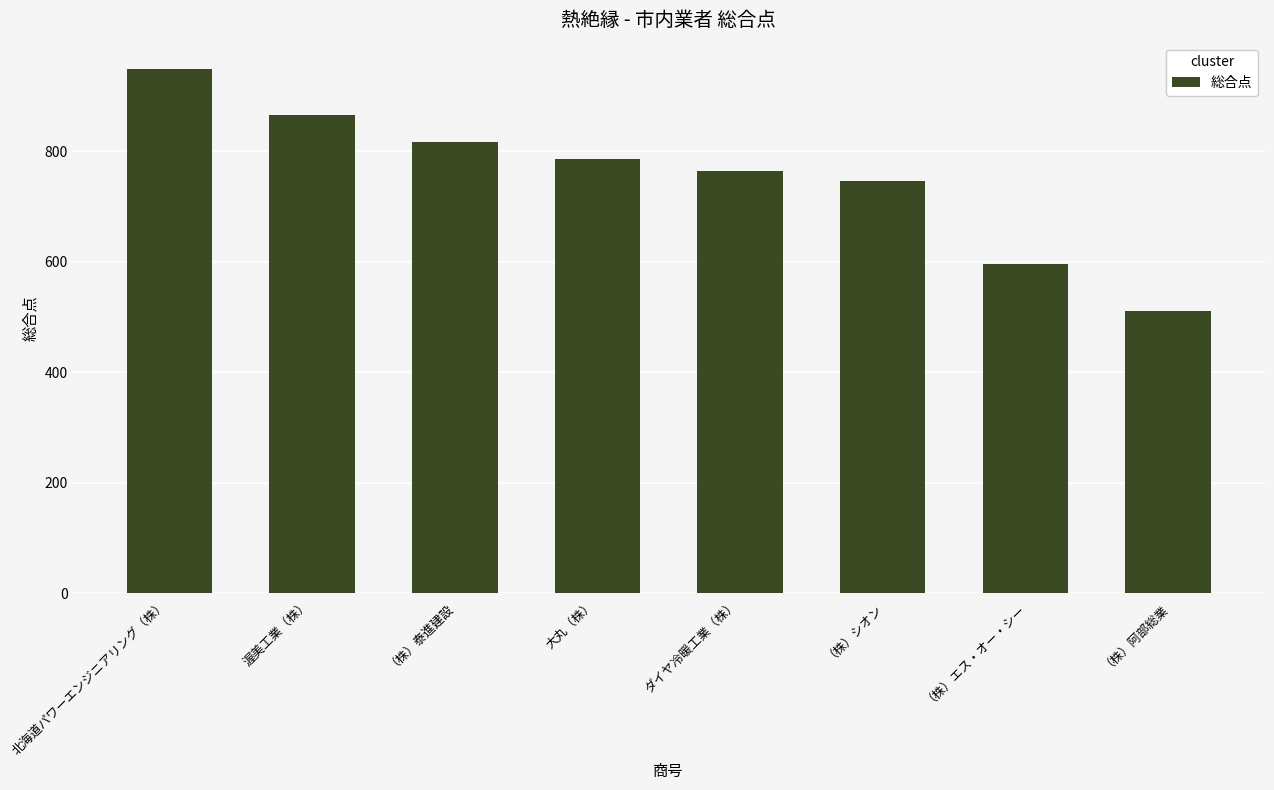

Where does the data first go above 786?

北海道パワーエンジニアリング（株）